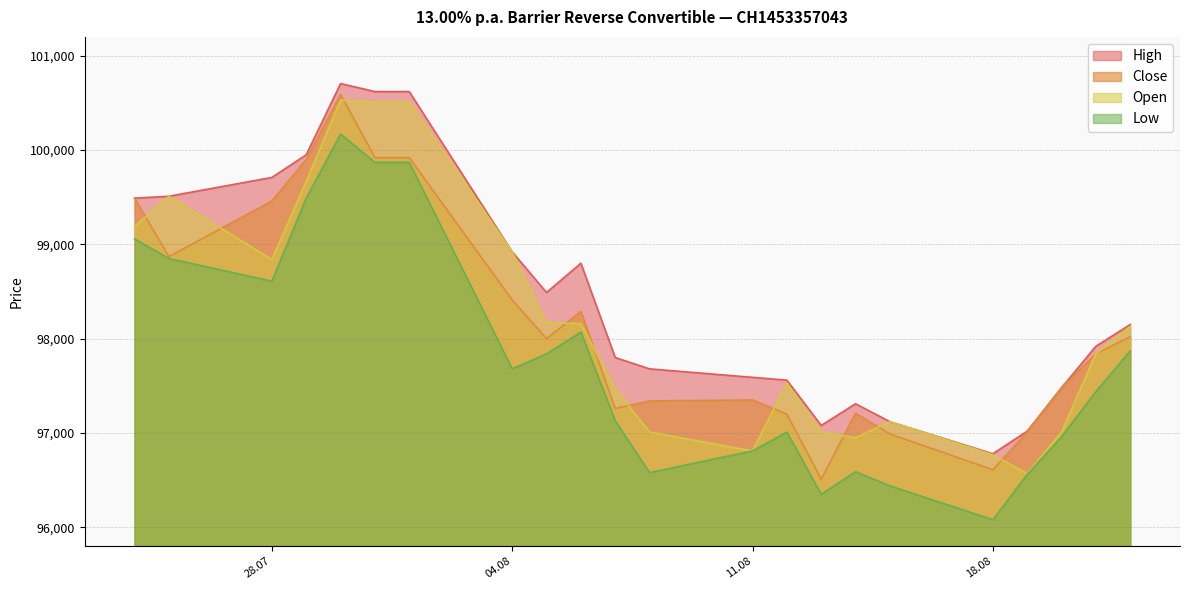

At how many categories does at least one series exceed 97308?

18